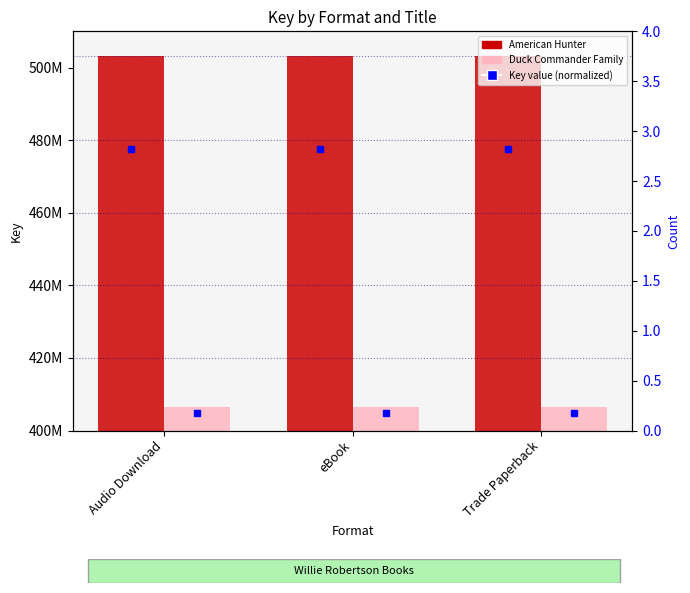

Is the value of Duck Commander Family at eBook greater than the value of American Hunter at Trade Paperback?

No